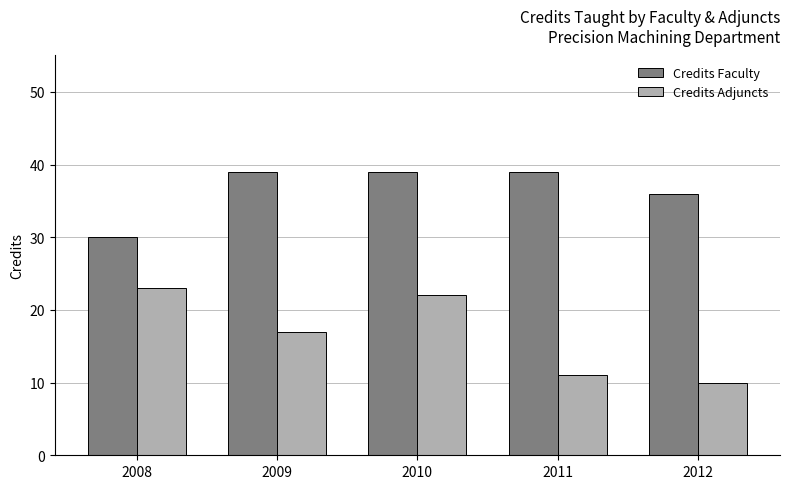

What is the maximum value for Credits Adjuncts?

23